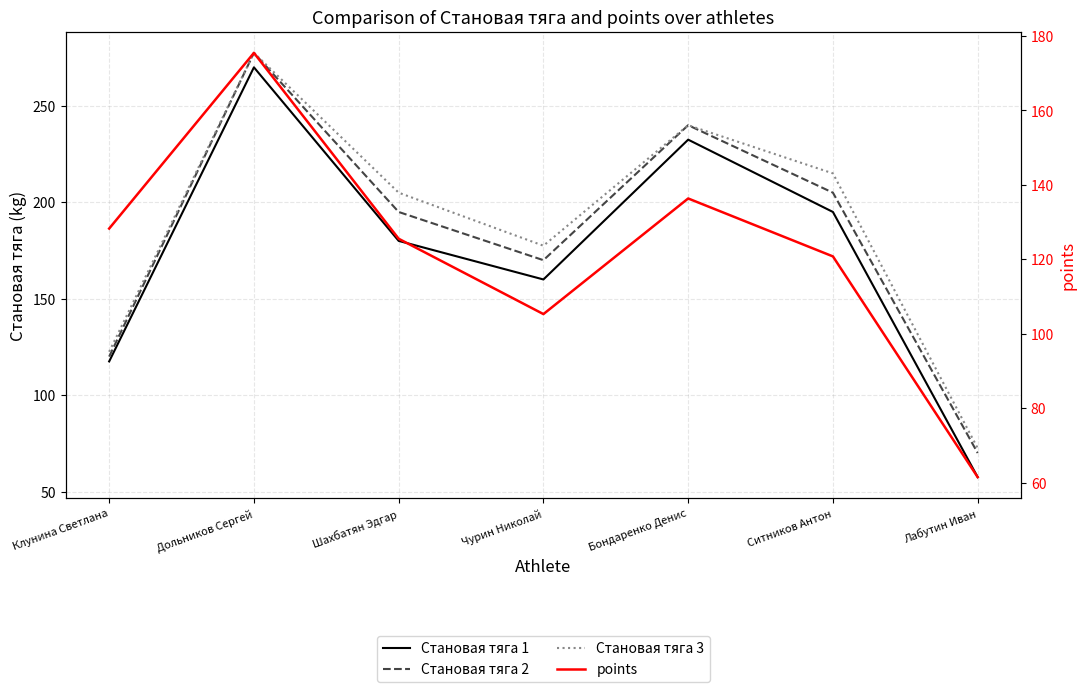

Does the chart have visible grid lines?

Yes